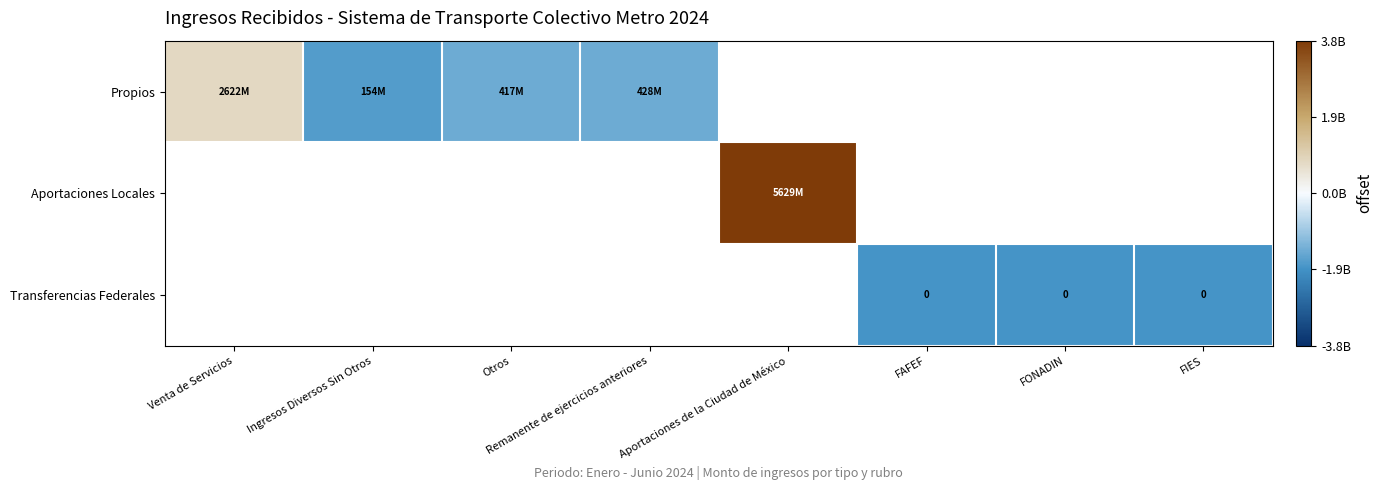

What value does the Propios series have at Otros?

-1433114685.6